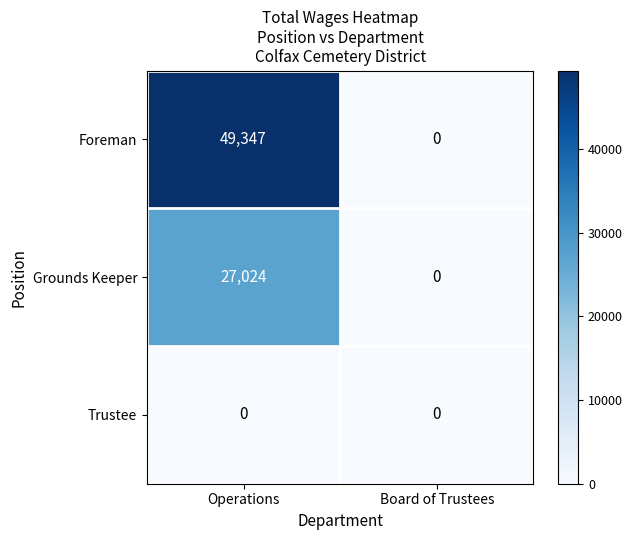

Rank the series by their maximum value, from lowest to highest.

Trustee, Grounds Keeper, Foreman